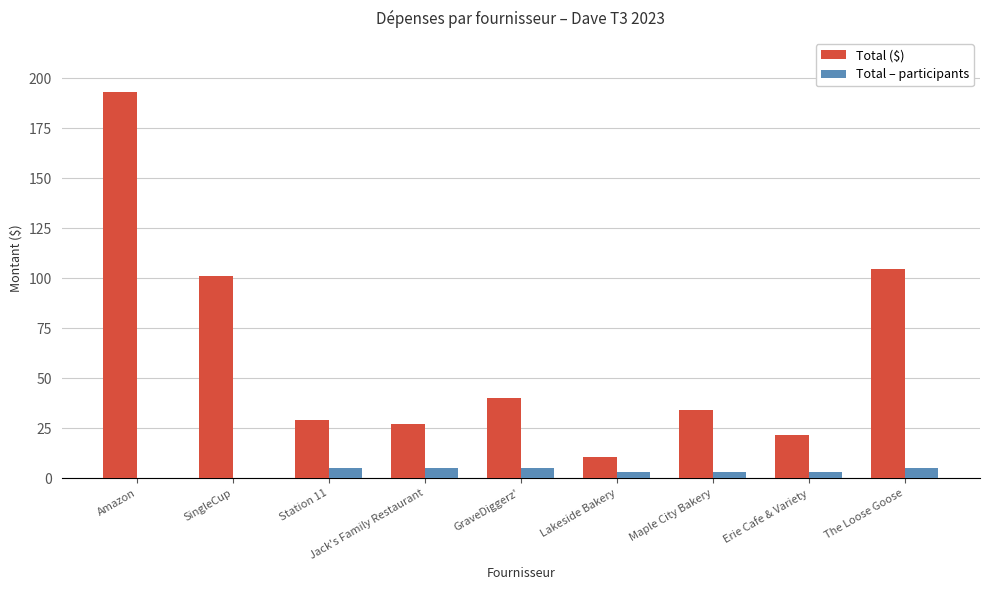

What is the maximum value for Total – participants?

5.0